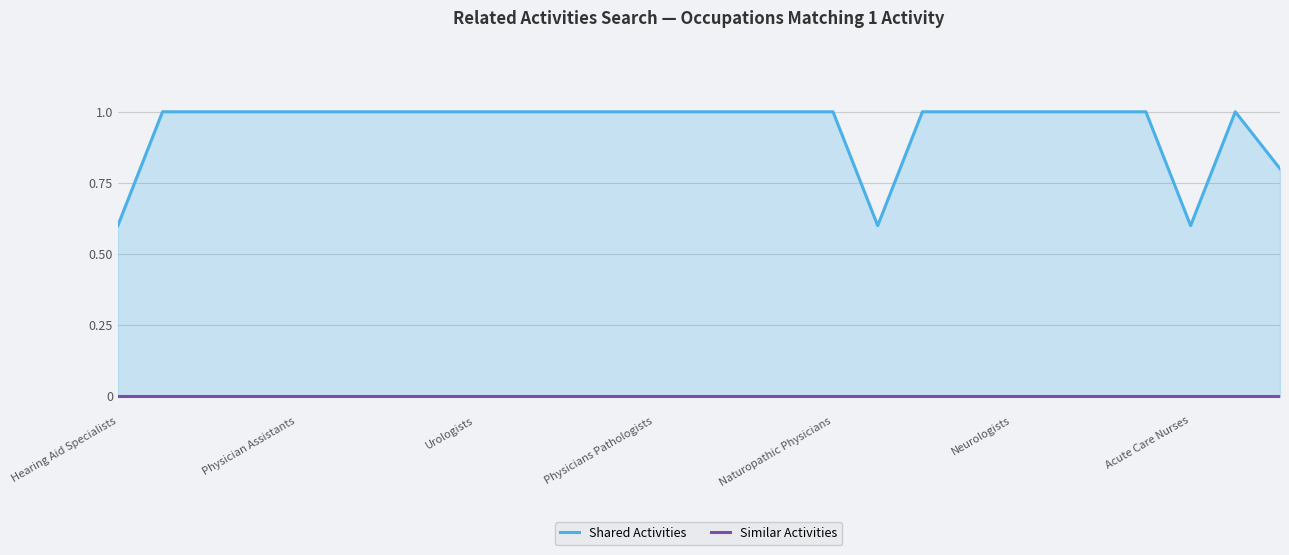

Count the number of categories in the chart.

27